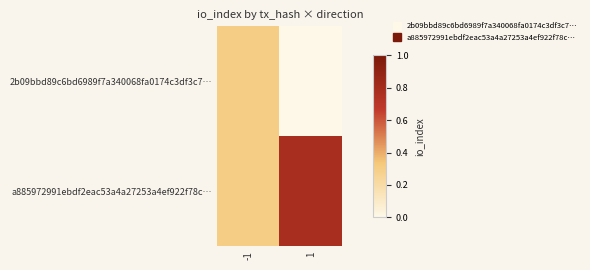

What is the total value across all series at 1?

0.8